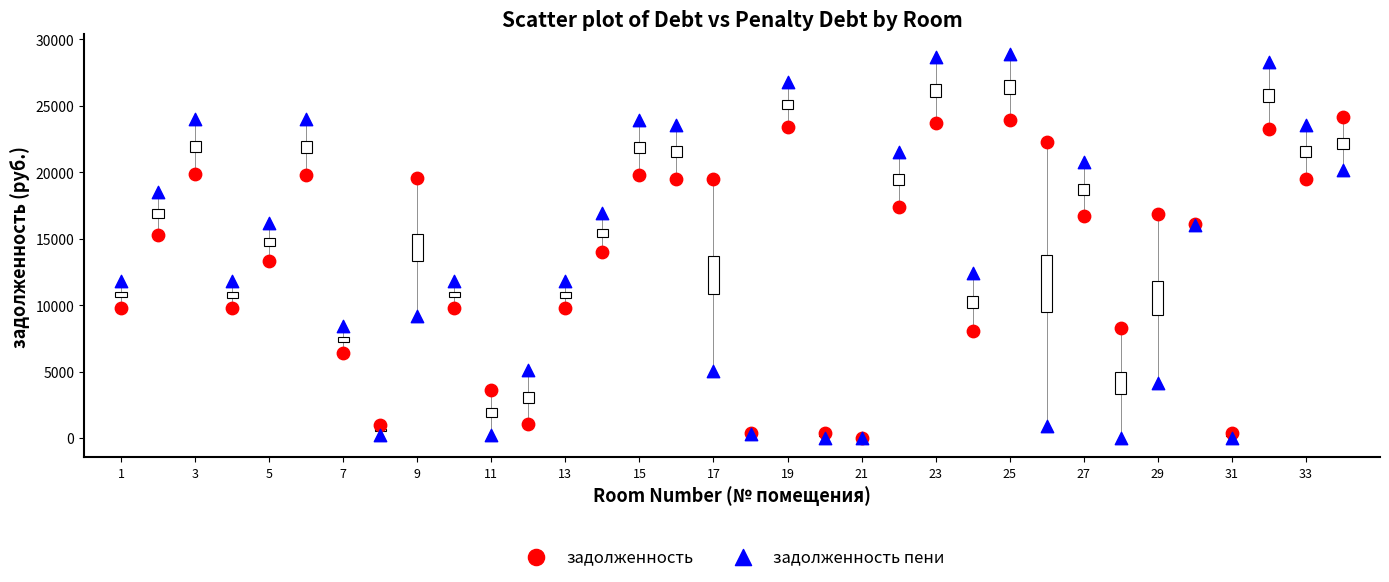

In the задолженность пени series, what Y value is closest to 14457?

16012.5